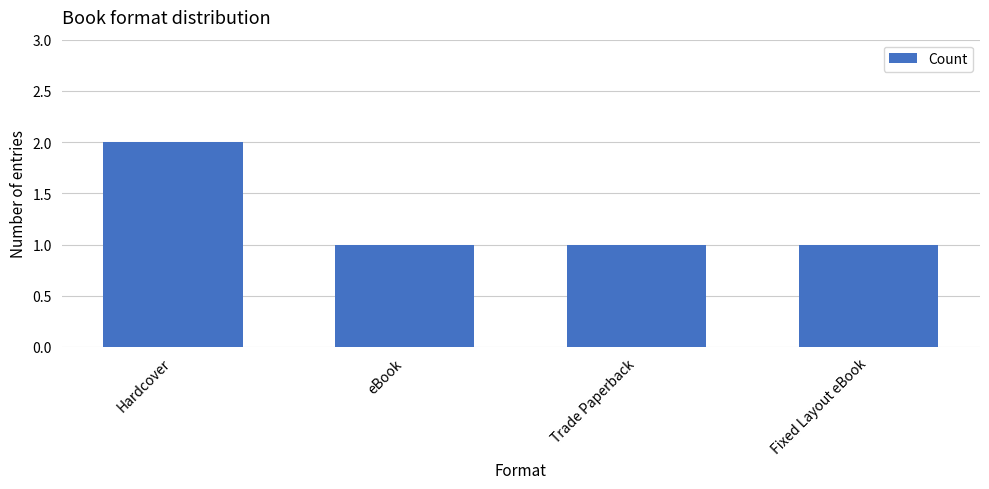

What is the approximate value at Trade Paperback?

1